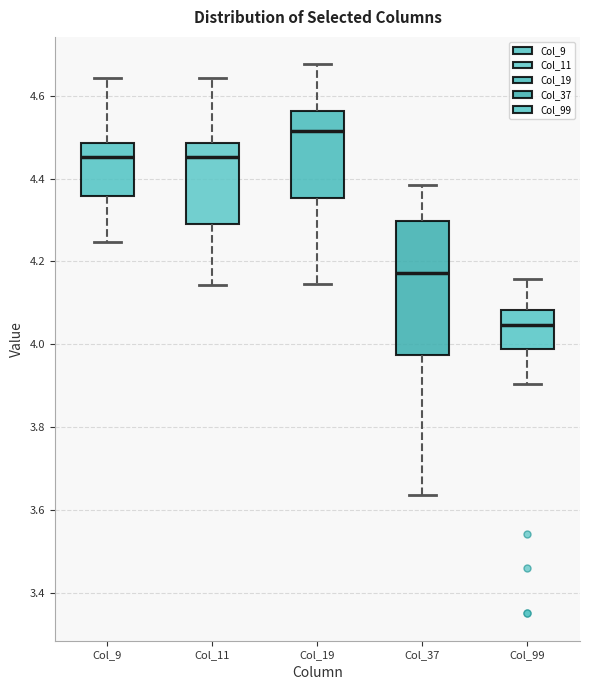

Which box has the highest median line?

Col_19